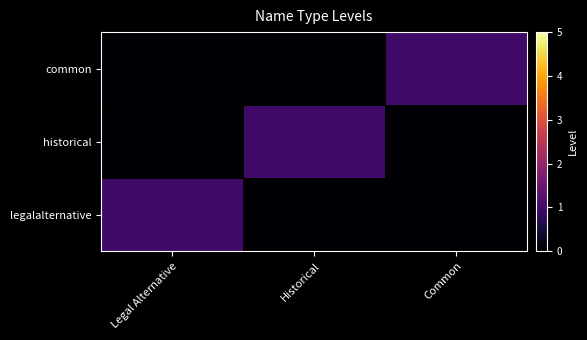

At which category does the chart reach its peak across all series?

Legal Alternative